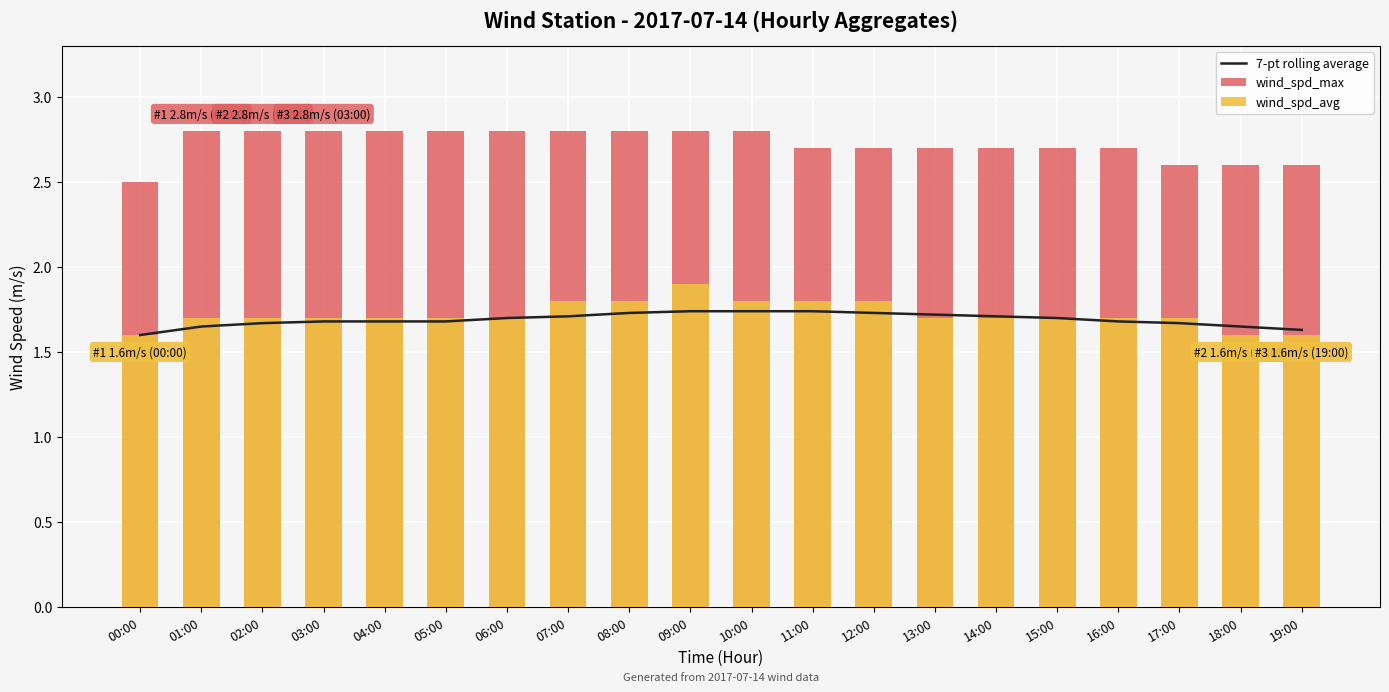

Rank the series by their maximum value, from highest to lowest.

wind_spd_max, wind_spd_avg, 7-pt rolling average